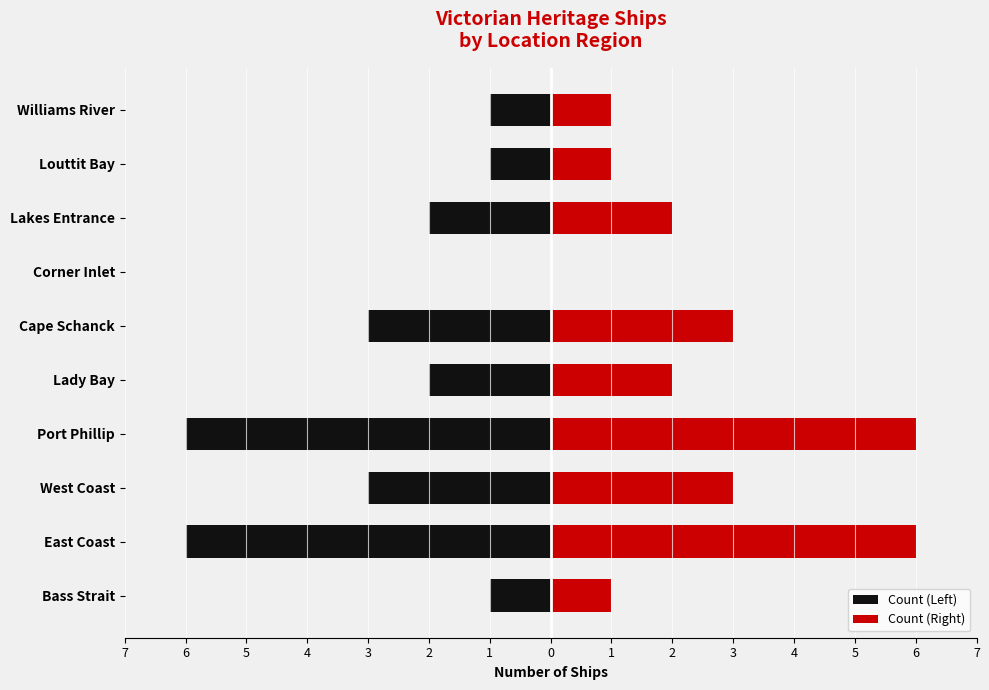

Rank the series at Bass Strait from highest to lowest value.

Count (Right), Count (Left)